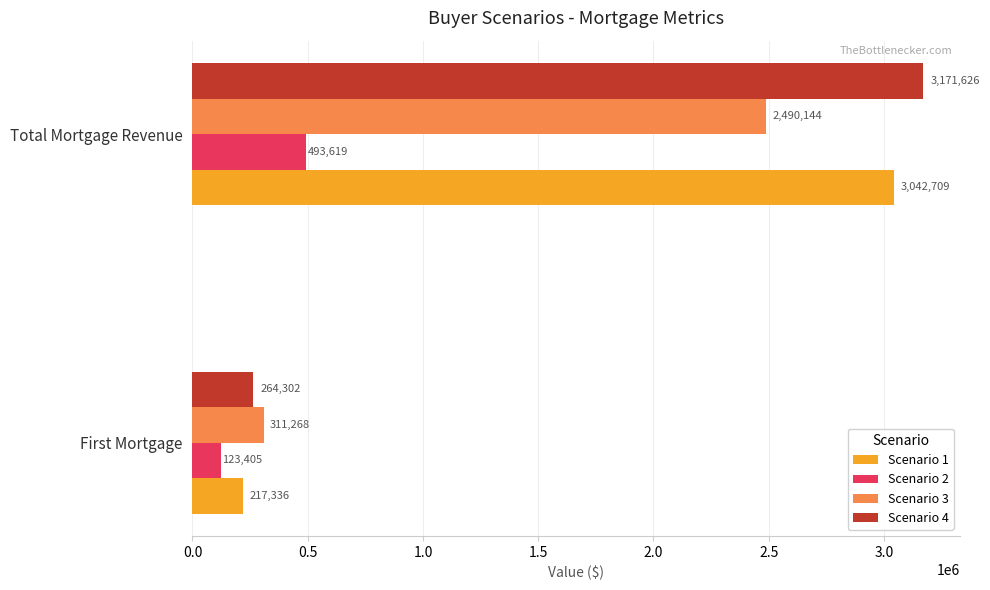

List the labels in order of Scenario 4 value, smallest first.

First Mortgage, Total Mortgage Revenue